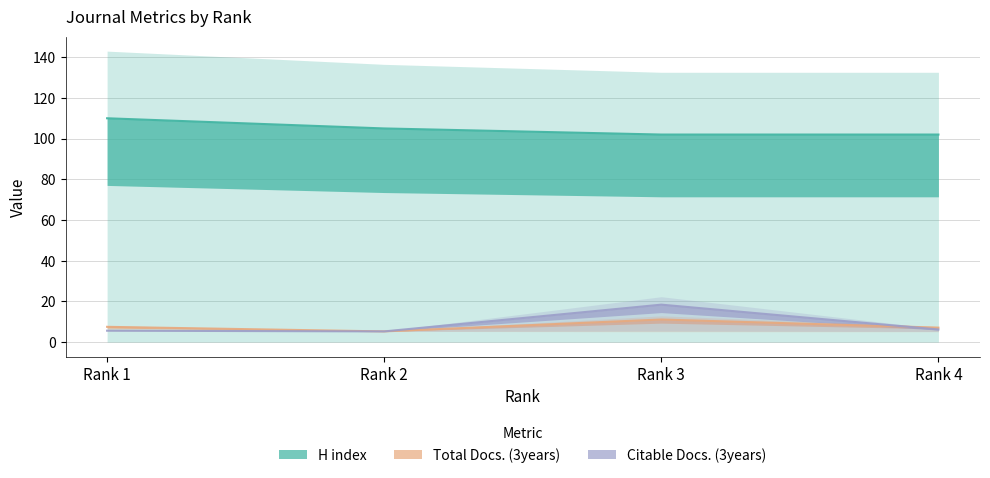

What is the sum of the Total Docs. (3years) values at Rank 3 and Rank 2?

16.4